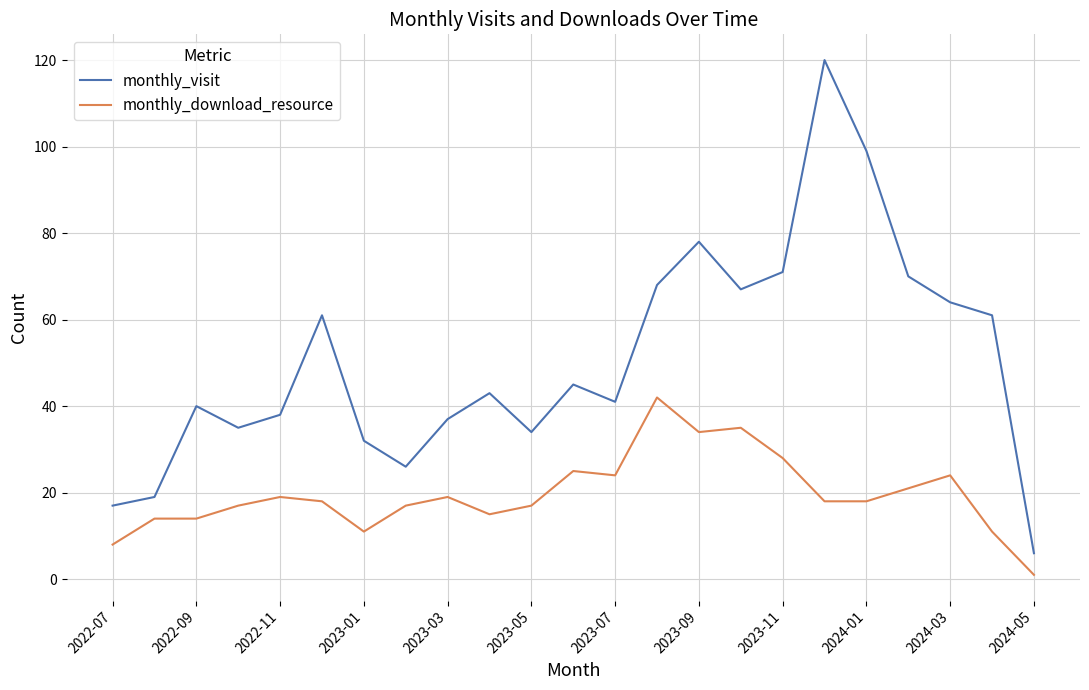

Which series has the largest total across all categories?

monthly_visit